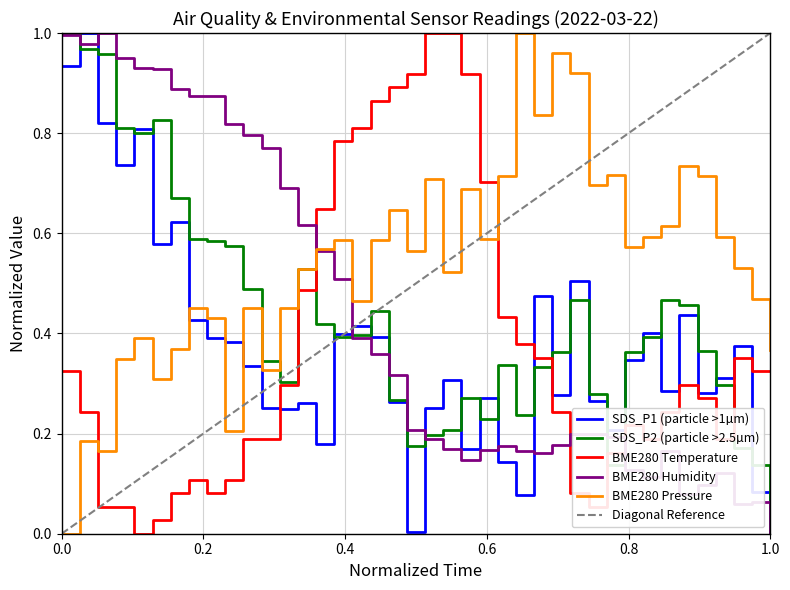

What is the difference between the BME280_temperature values at 00:50 and 00:12?

1.0